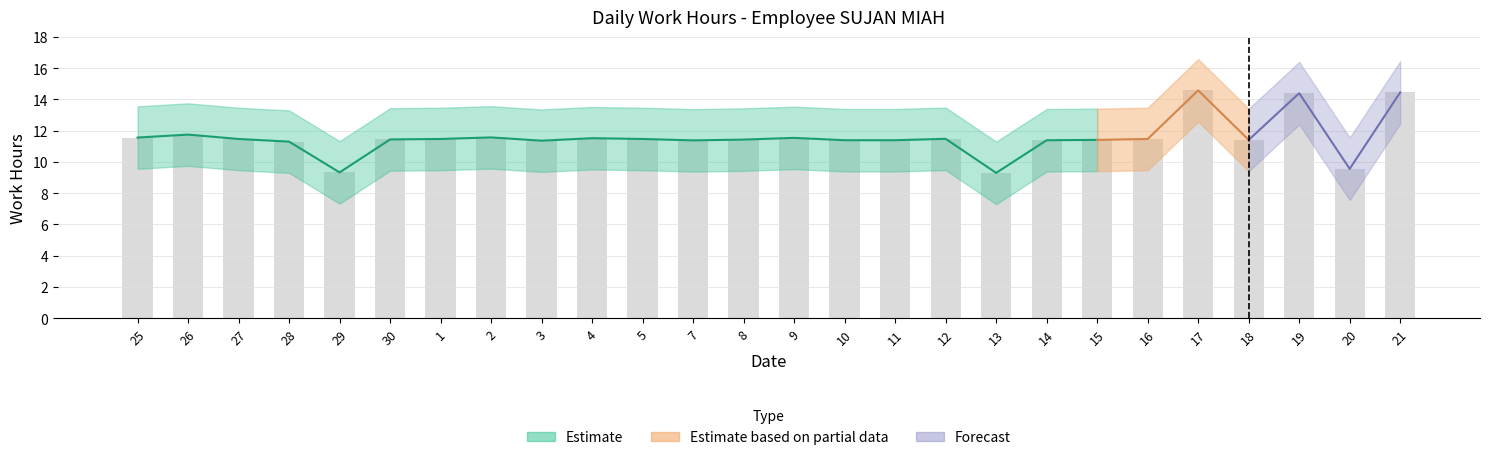

At which label does Low Hours first exceed 11?

25